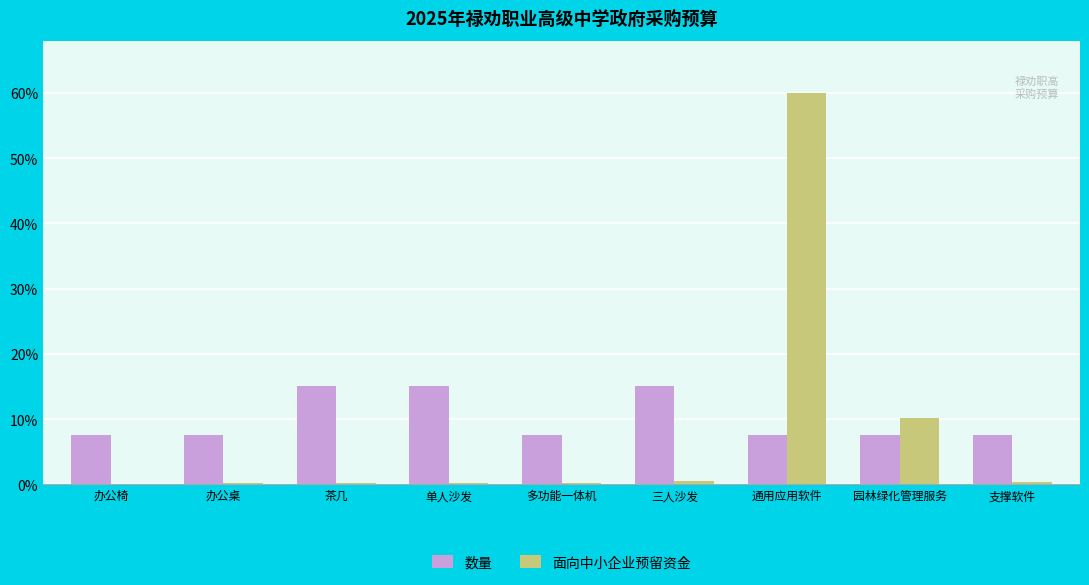

Between 多功能一体机 and 通用应用软件, which series saw the biggest shift?

面向中小企业预留资金